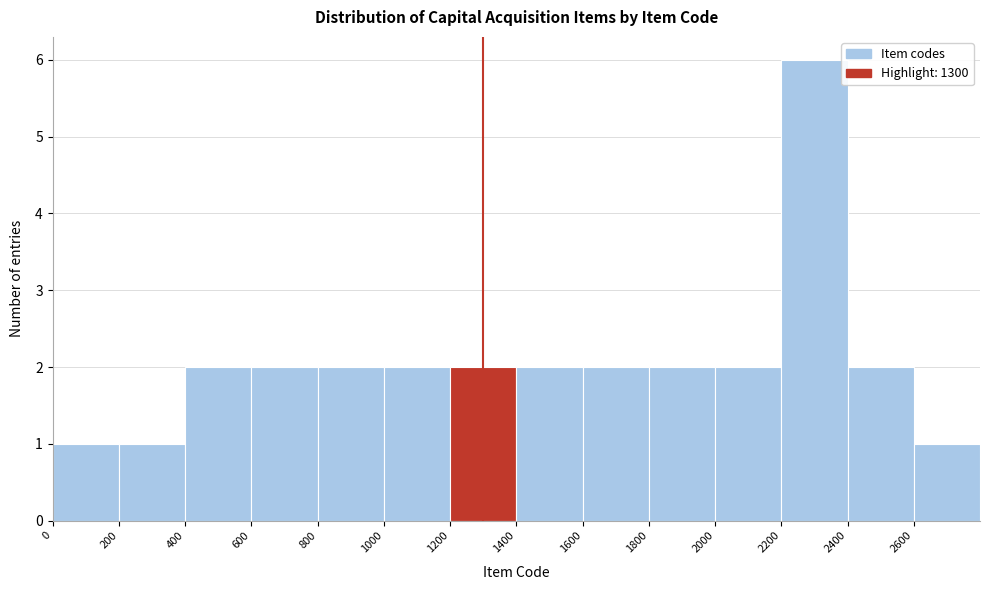

What is the height of the bar covering 1200 to 1400 on the x-axis? The values are not printed on the chart, so give them approximately, as read against the axis.

2